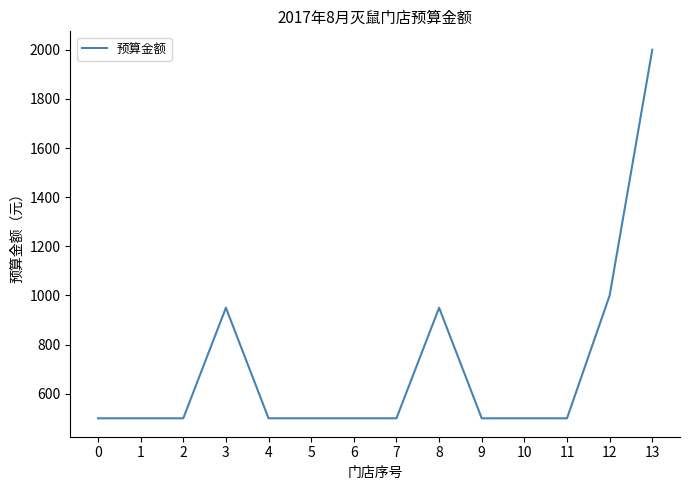

What is the maximum value shown in the chart?

2000